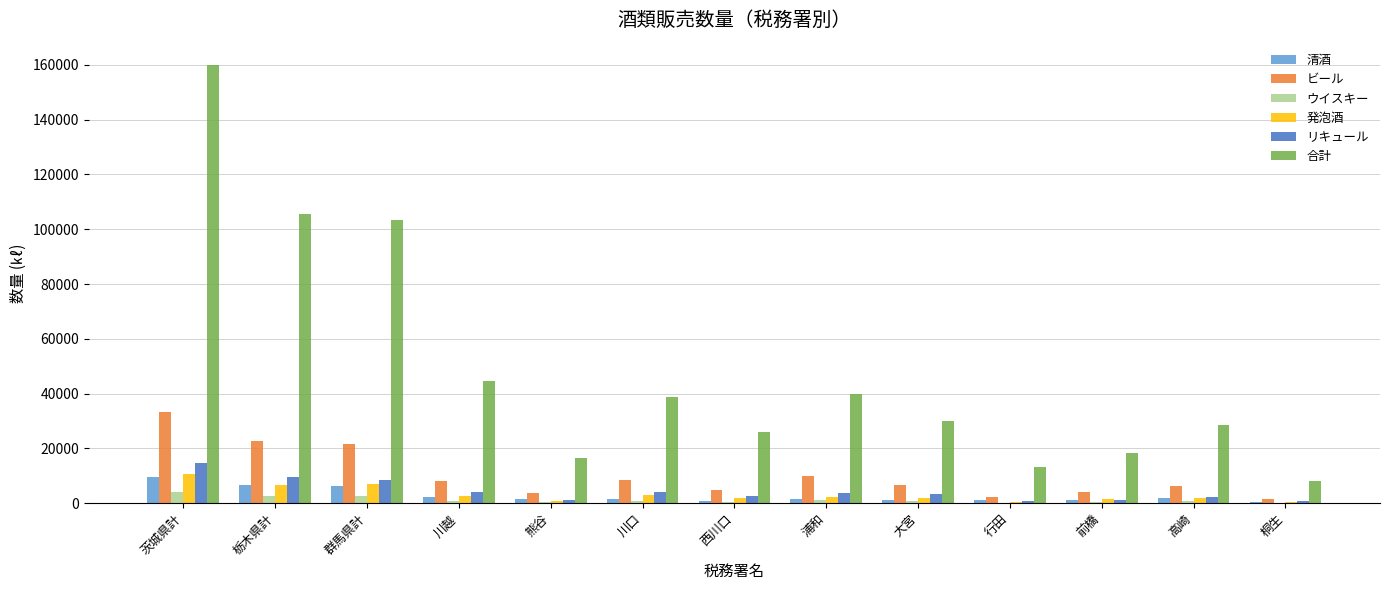

At which category is the sum across all series the highest?

茨城県計